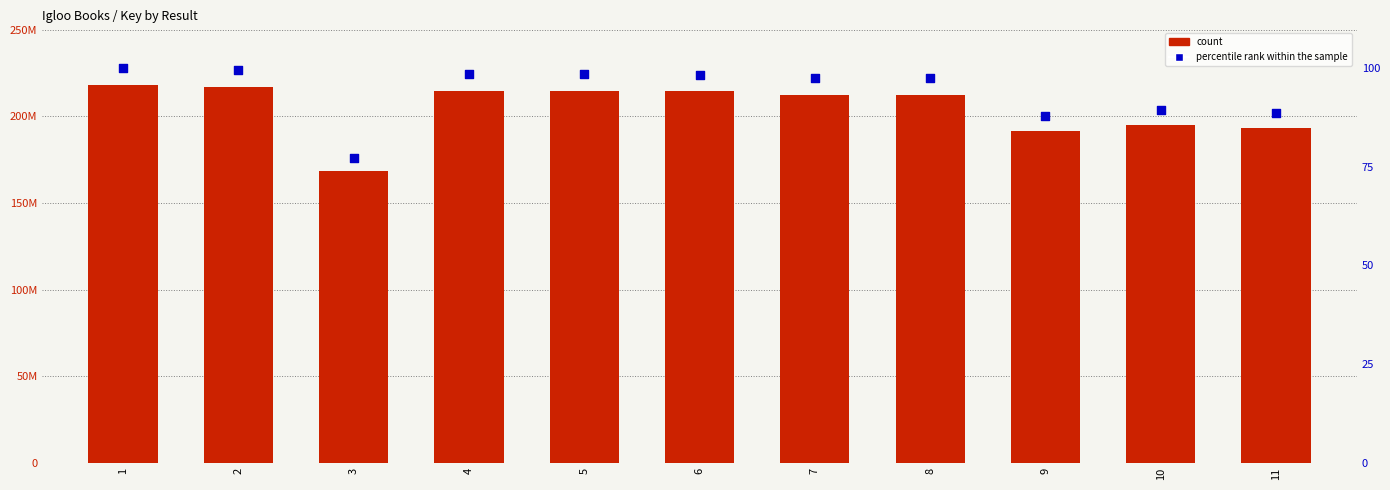

At how many categories does at least one series exceed 10993081?

11